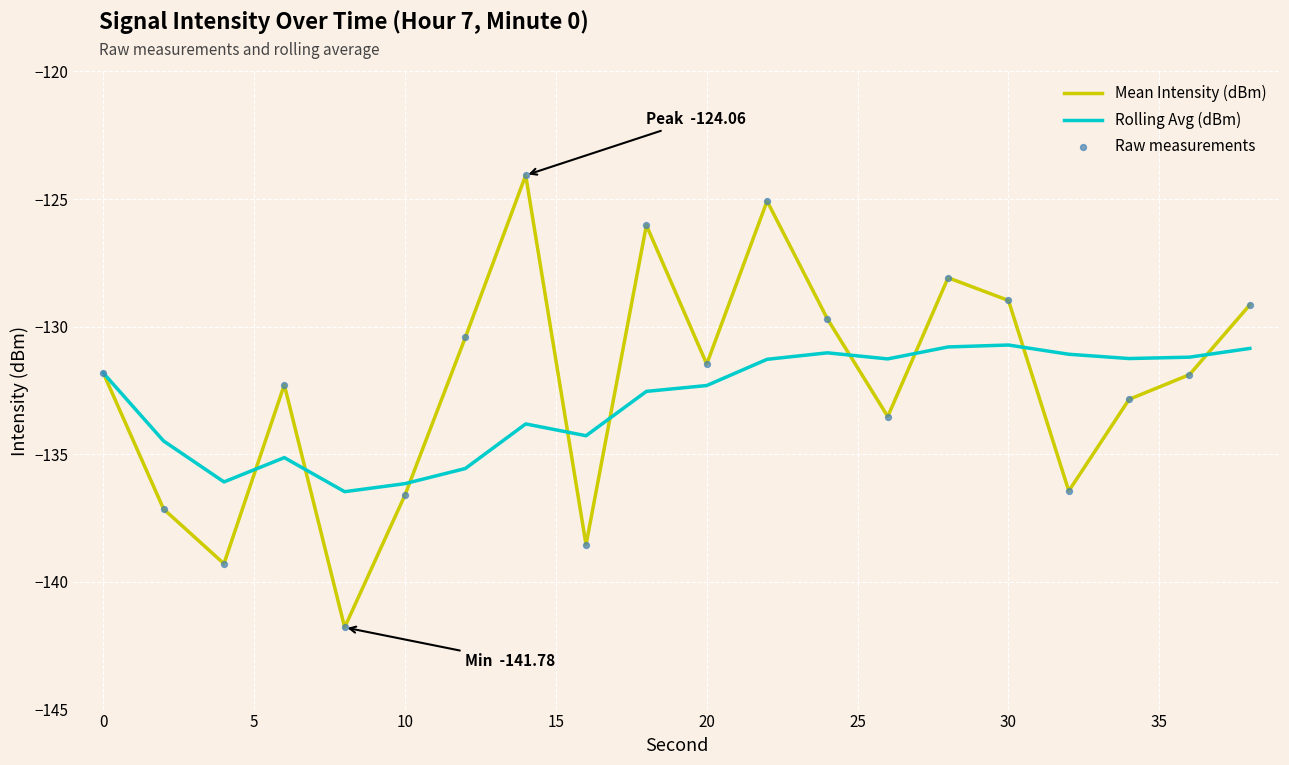

Which series has the largest total across all categories?

Mean Intensity (dBm)